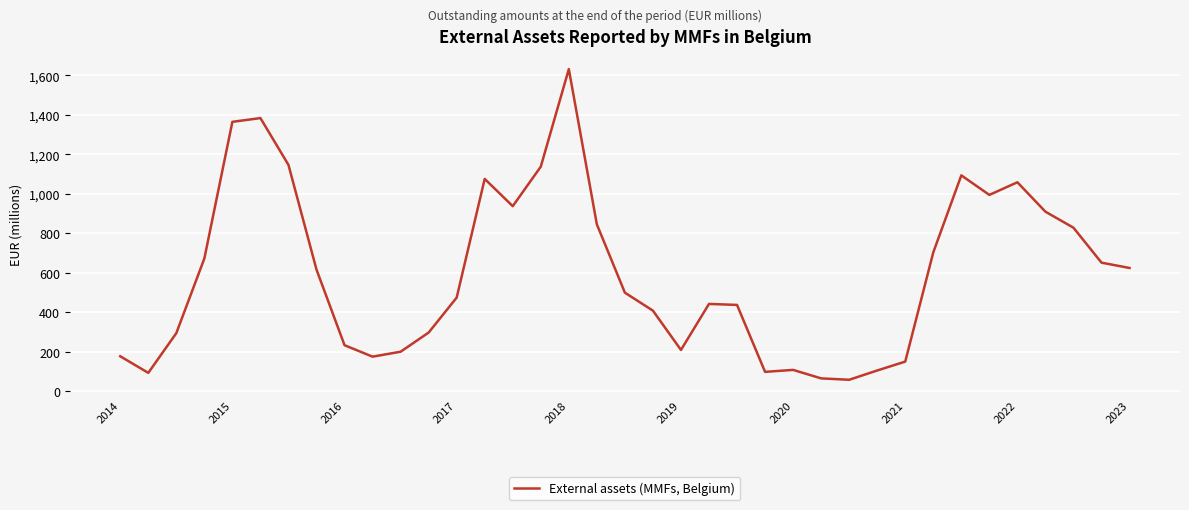

What is the difference between the maximum and minimum values?

1573